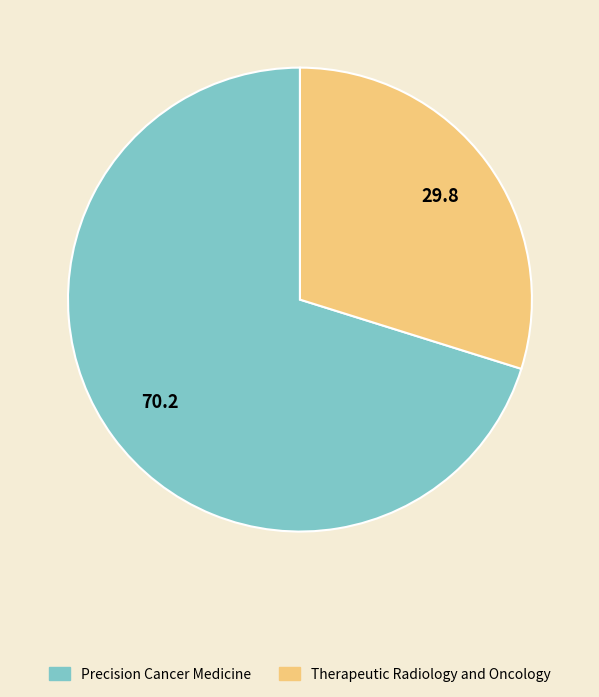

Is Precision Cancer Medicine the majority of the pie?

Yes